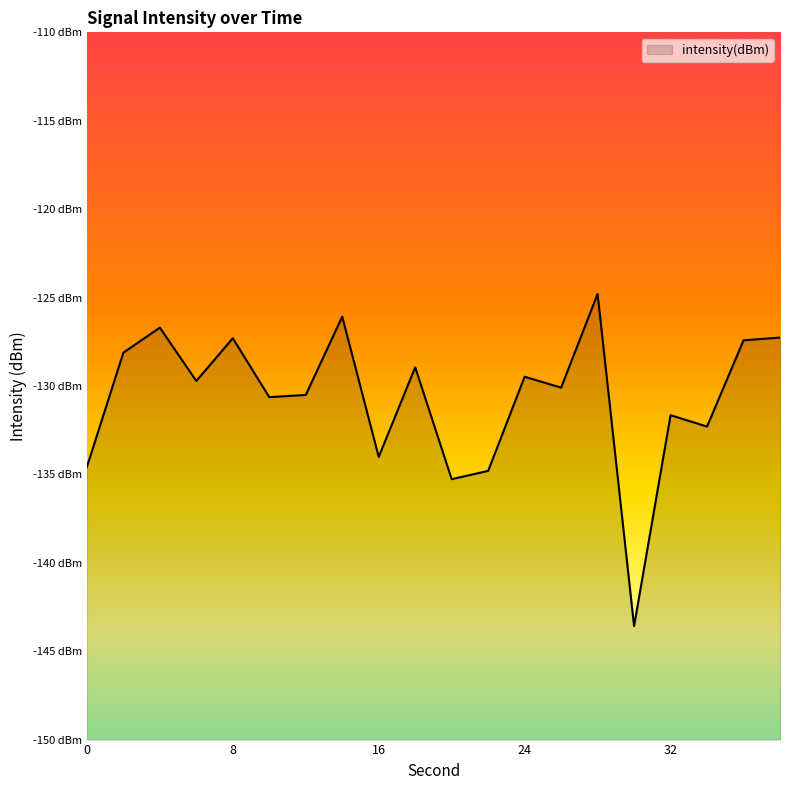

What is the value of the 18th point from the left?

-132.3